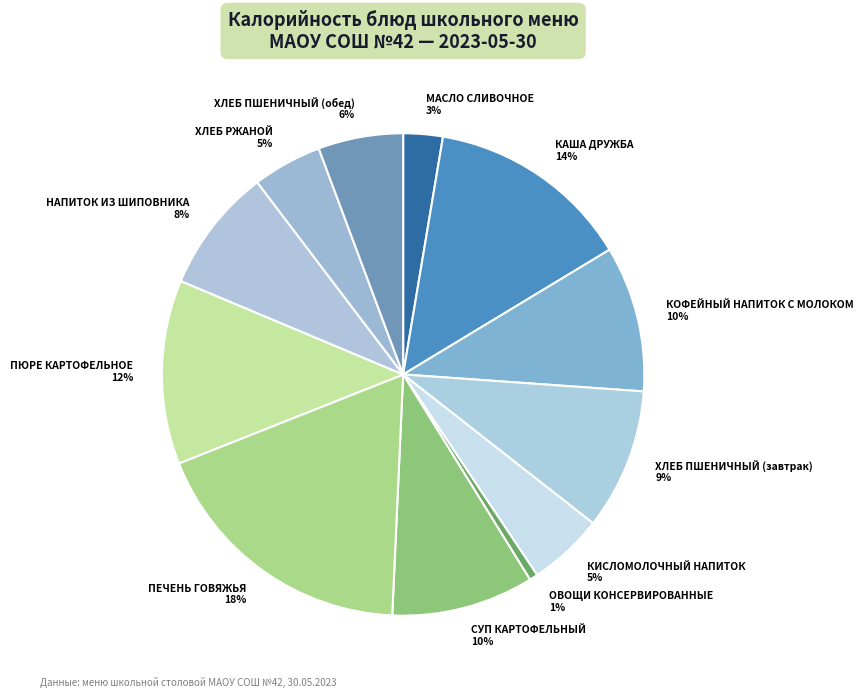

Which category has the smallest portion of the pie?

ОВОЩИ КОНСЕРВИРОВАННЫЕ